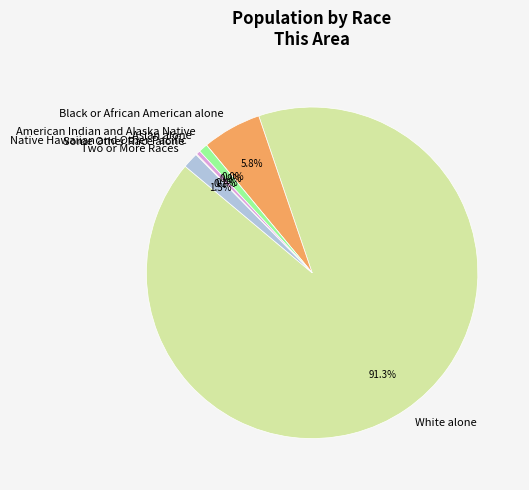

What is the ratio of the value at Black or African American alone to the value at White alone?

0.1